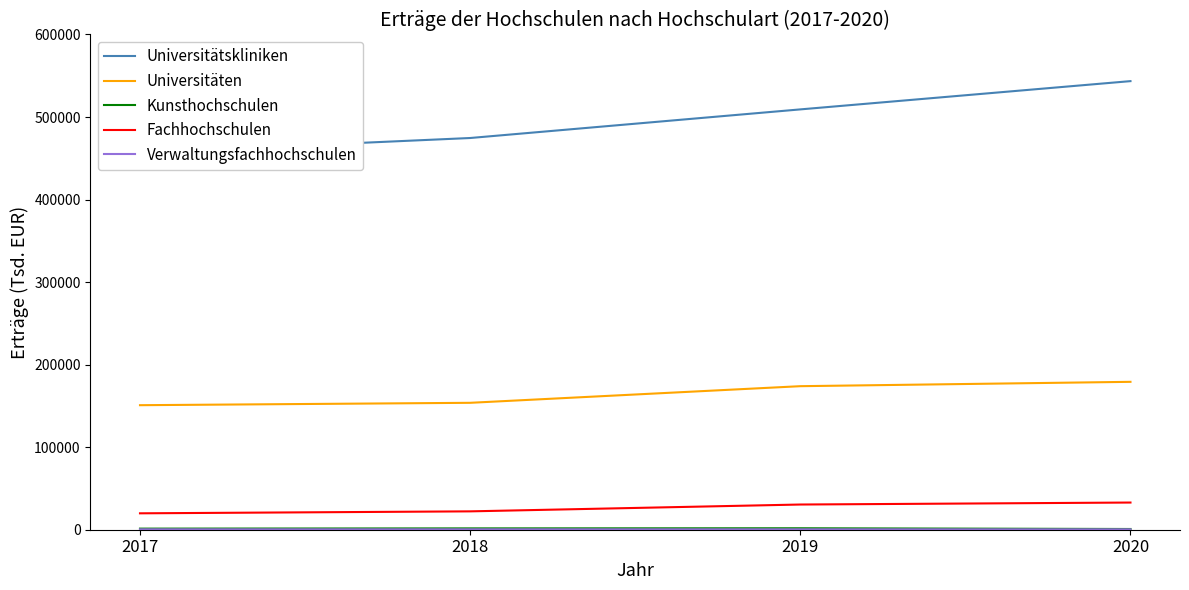

What is the average value of the Verwaltungsfachhochschulen series?

471.0